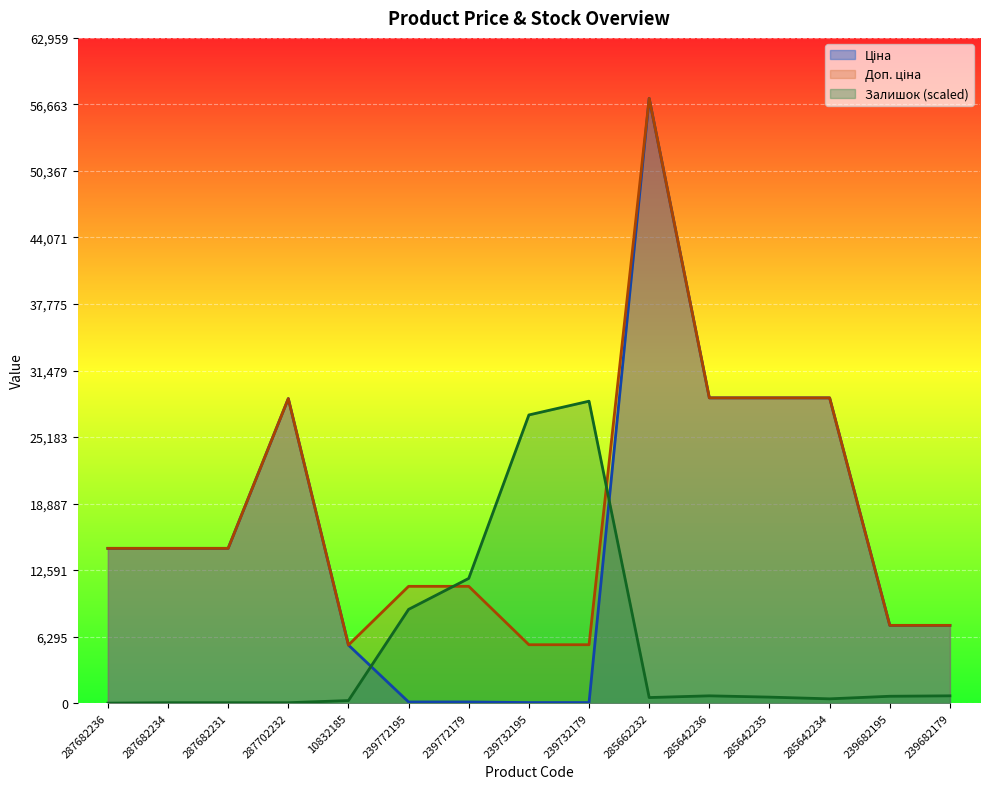

Between 285662232 and 285642235, which series saw the biggest shift?

Ціна